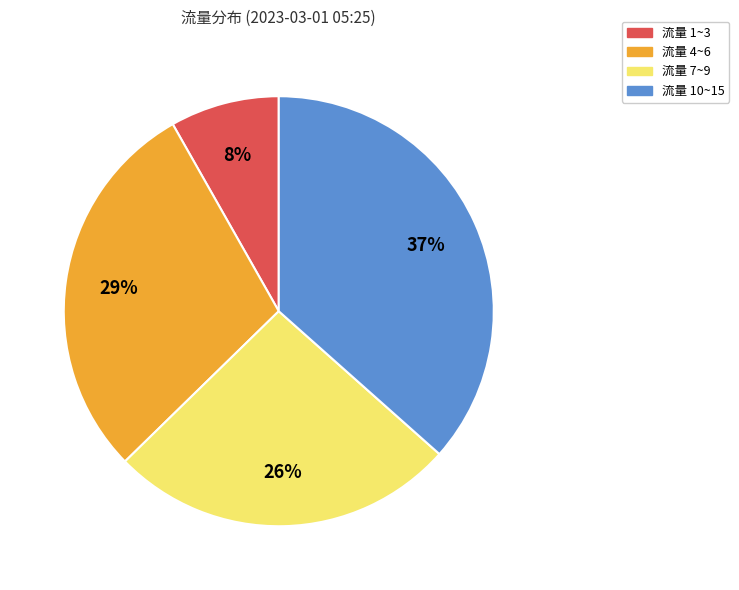

Which slice is the largest?

流量 10~15